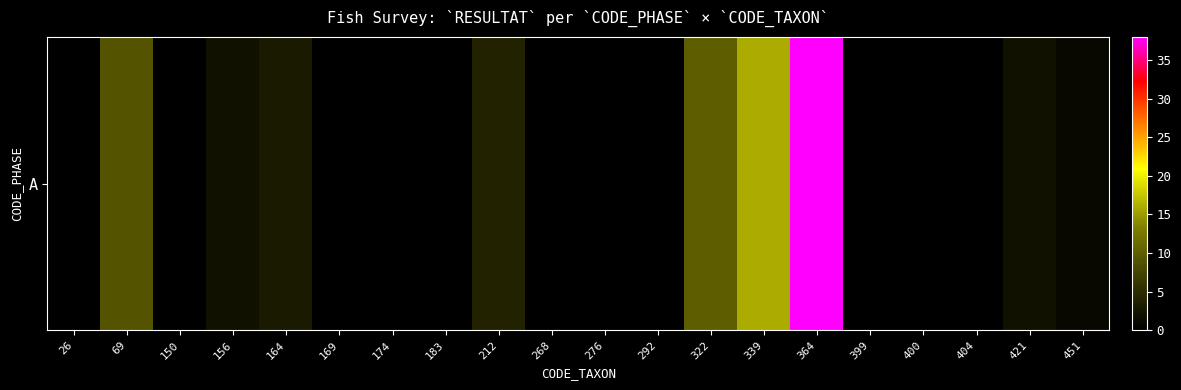

What is the sum of all values?

85